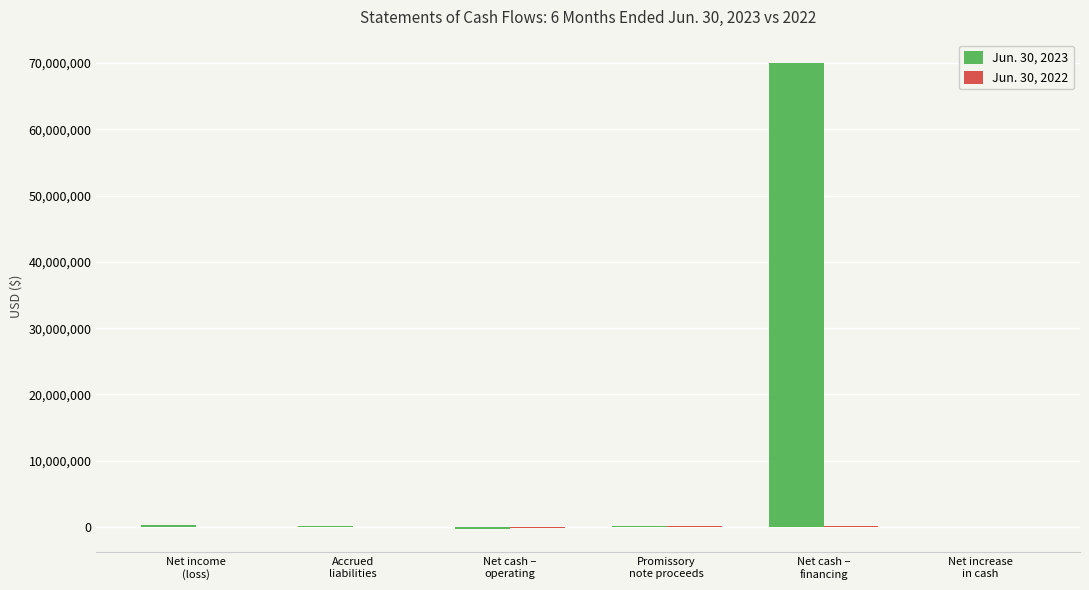

Is it true that Jun. 30, 2023 equals 70020462 at Net cash –
financing?

True